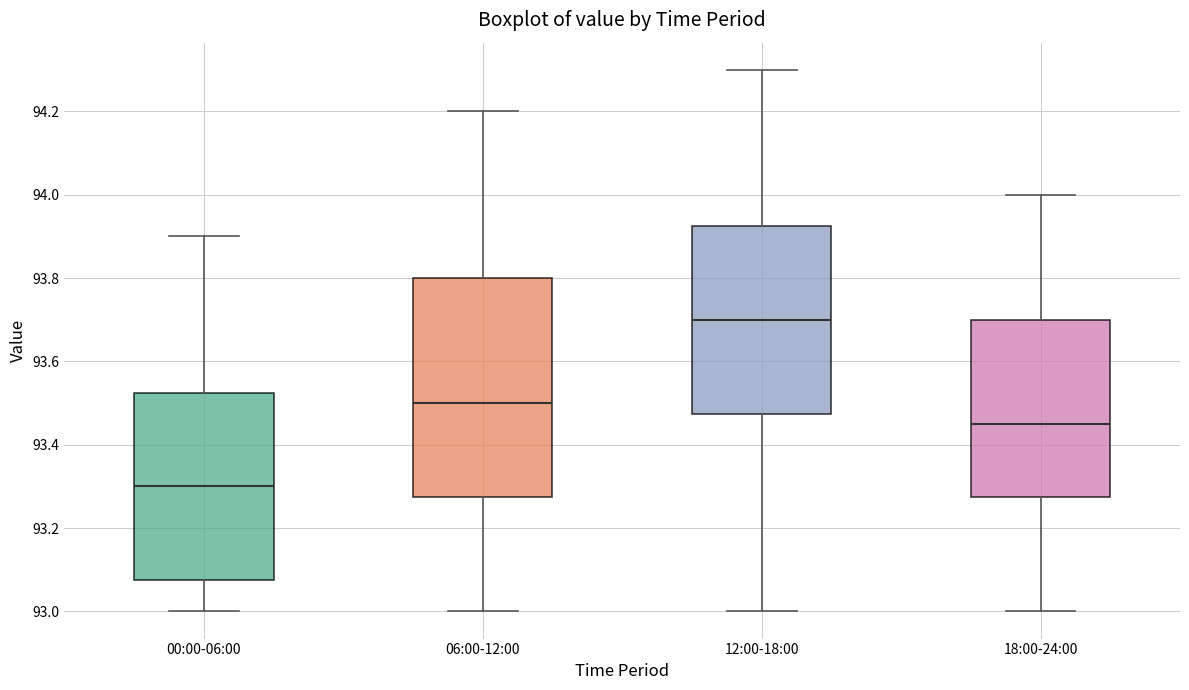

Which box has the lowest median line?

00:00-06:00